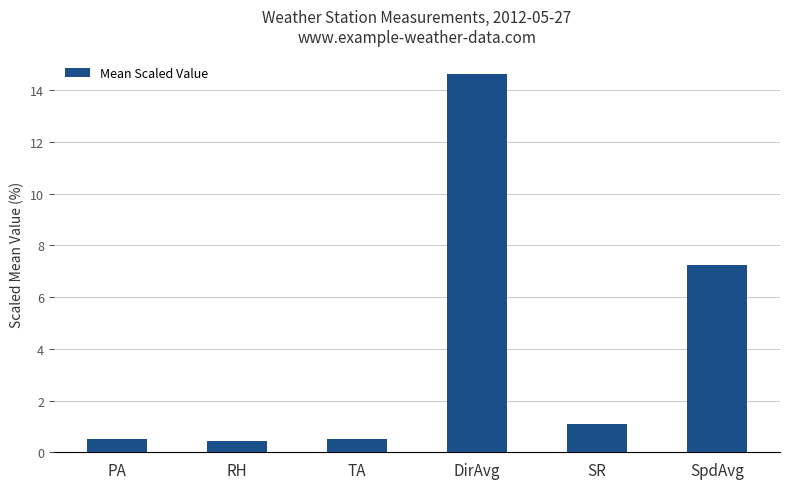

At which label is the value closest to 7?

SpdAvg